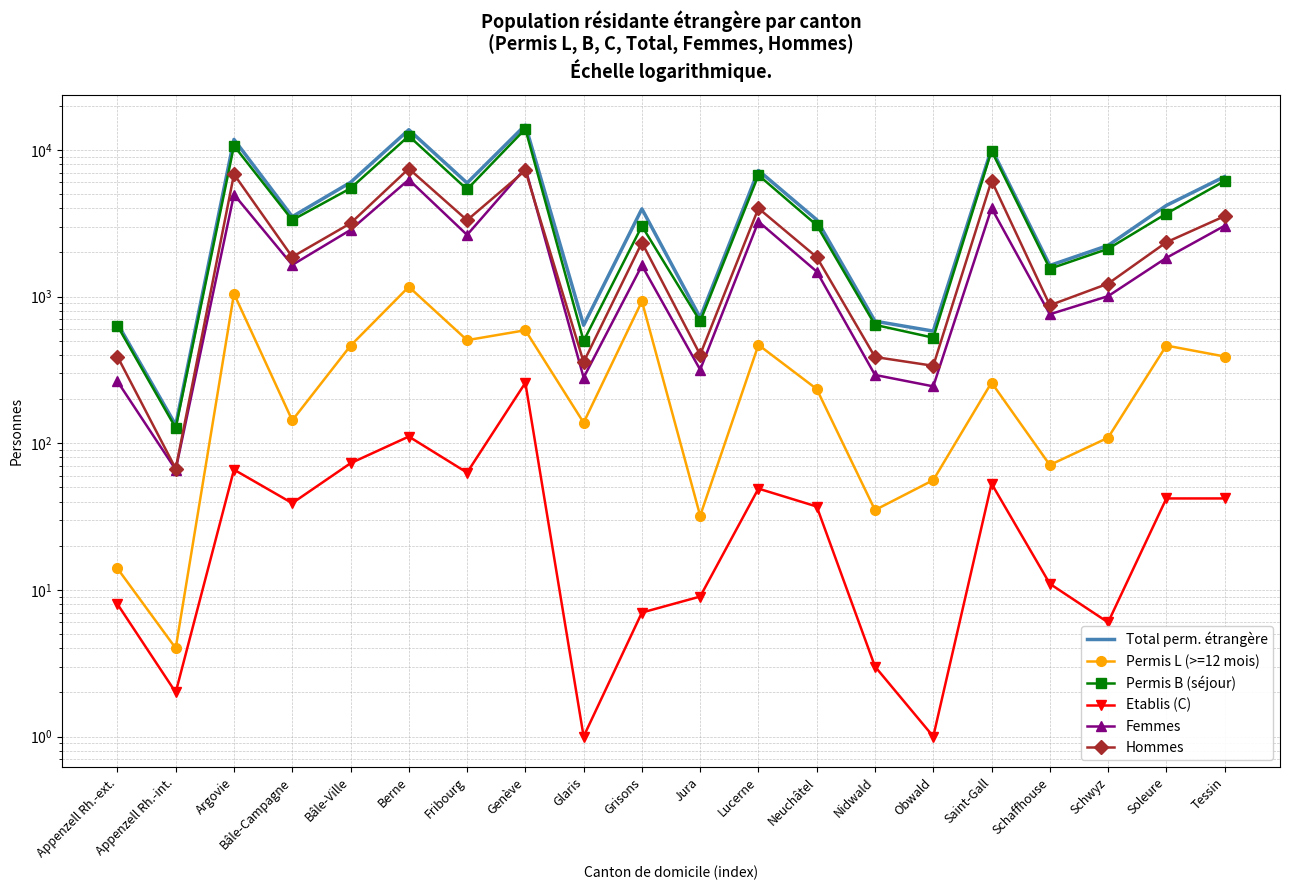

What is the total value across all series at Fribourg?

17835